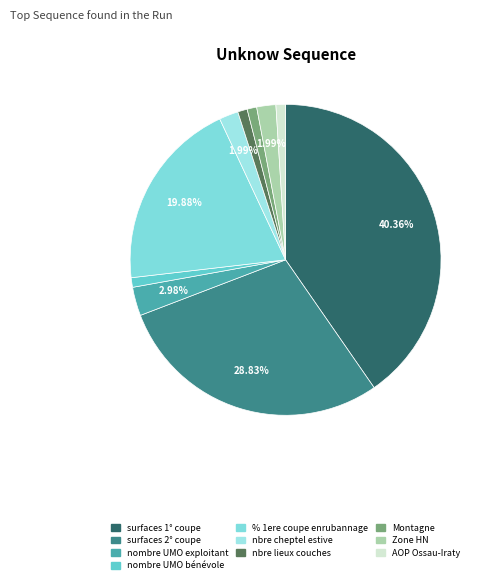

To the nearest percent, what percentage of the pie is nbre cheptel estive?

2%